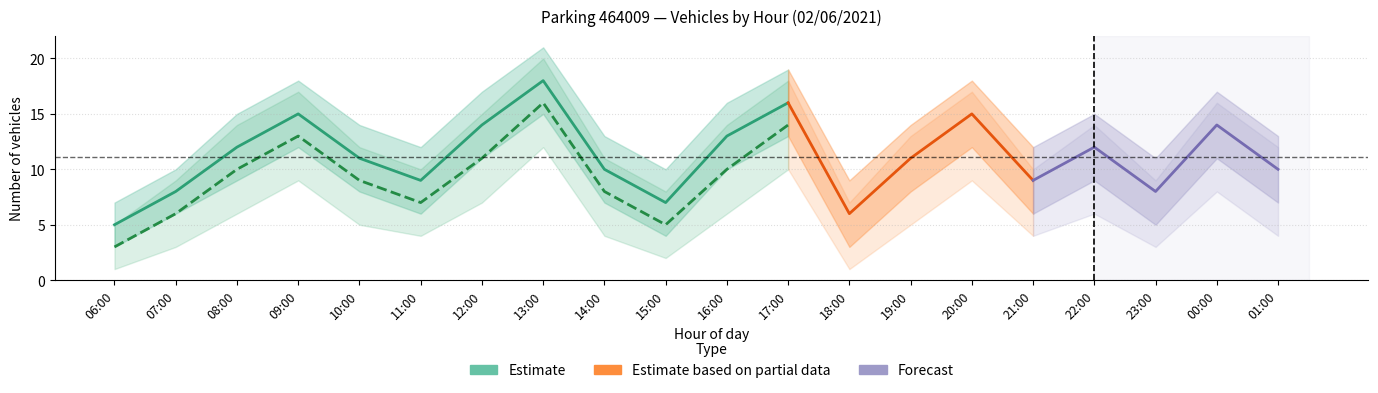

What value does the HO_count series have at 10:00, to the nearest 5?

10